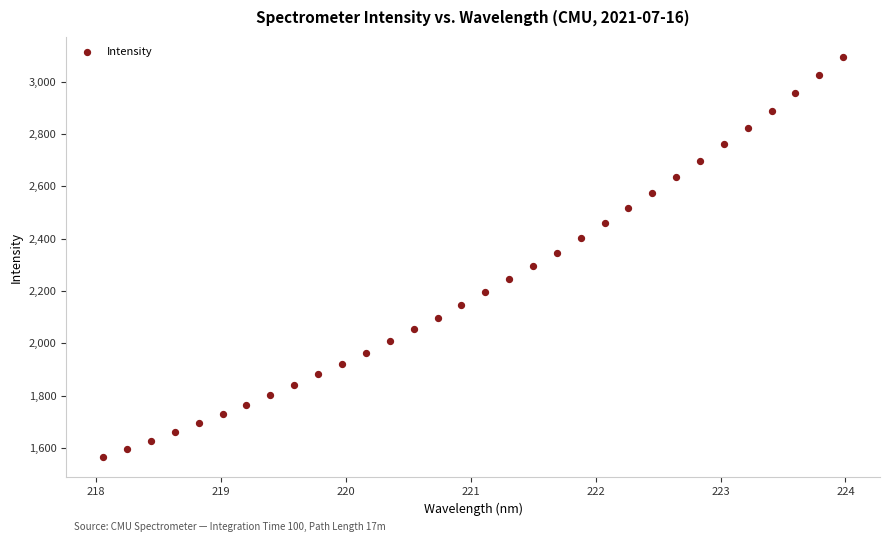

What is the range of Y values (max minus min)?

1527.9